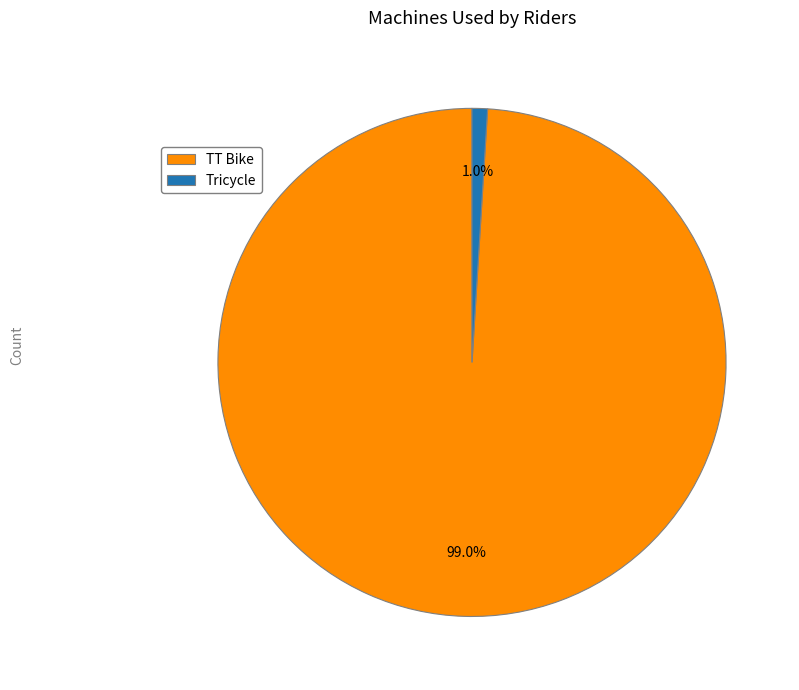

Is there a majority slice in this chart?

Yes